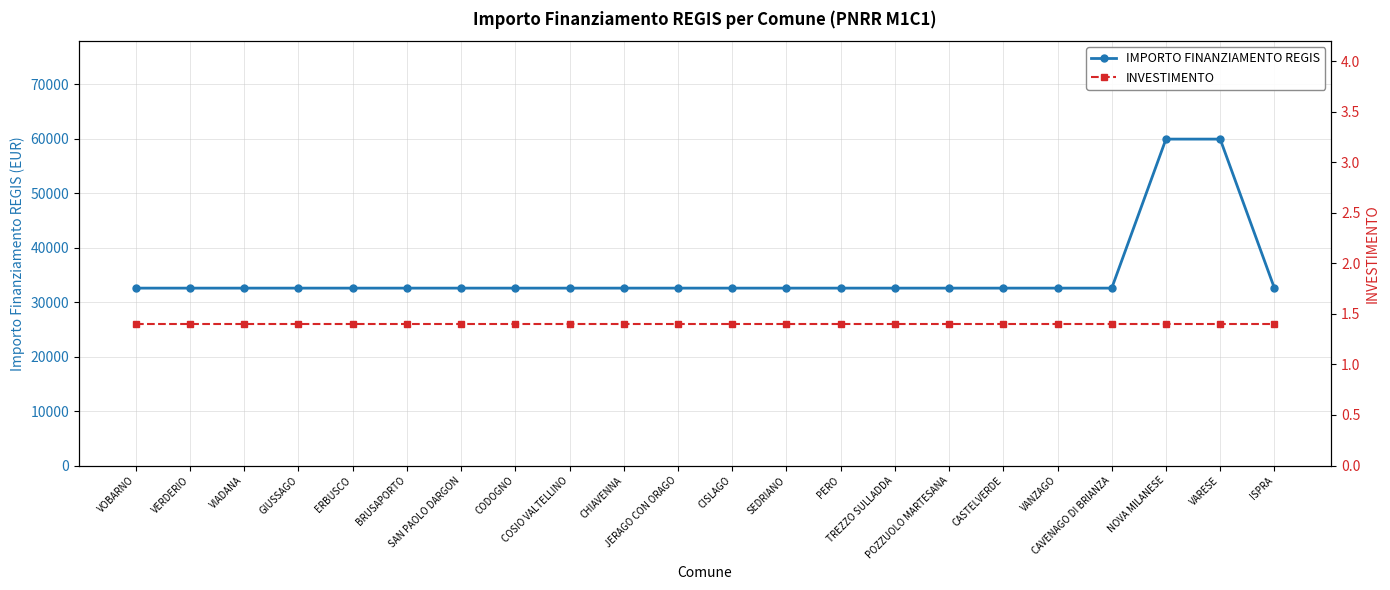

Rank the series by their maximum value, from lowest to highest.

INVESTIMENTO, IMPORTO FINANZIAMENTO REGIS